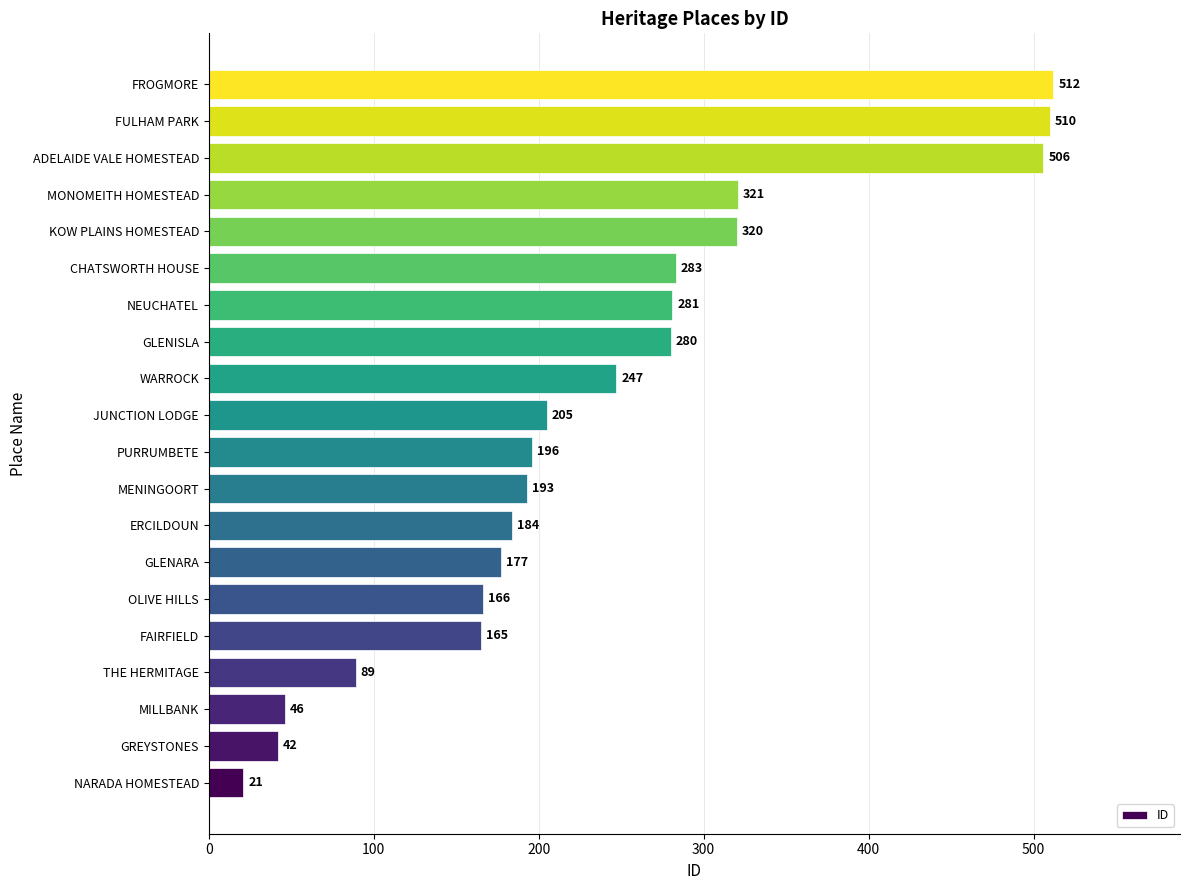

What value does the data have at JUNCTION LODGE?

205